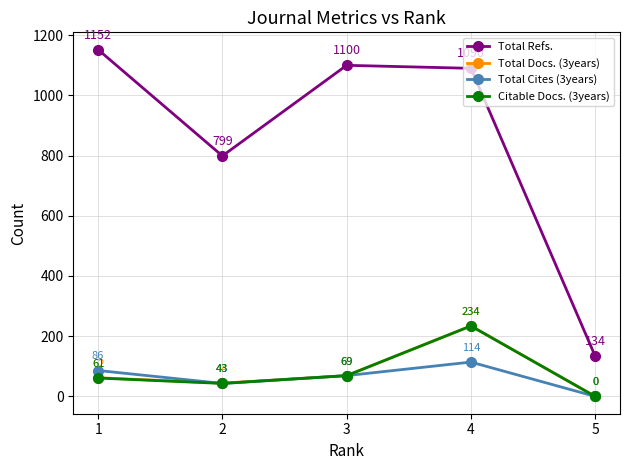

True or false: Total Docs. (3years) and Total Refs. intersect in this chart.

False